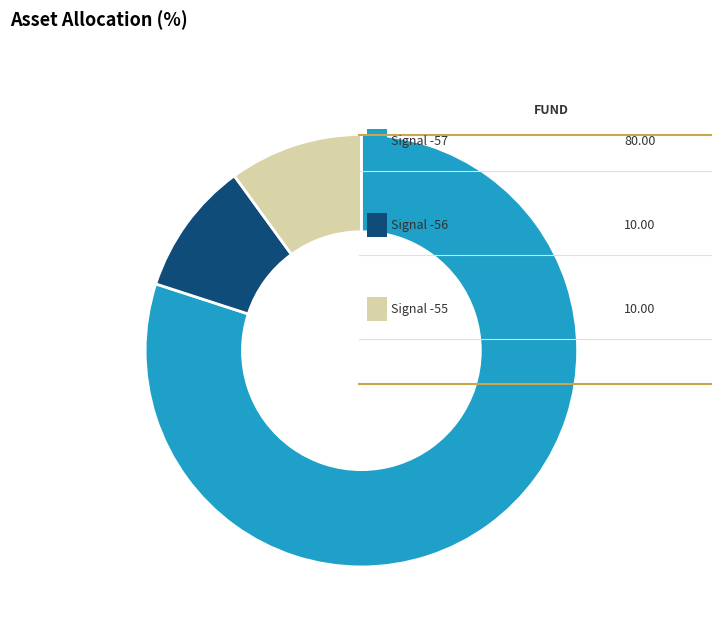

Does any single category account for the majority?

Yes